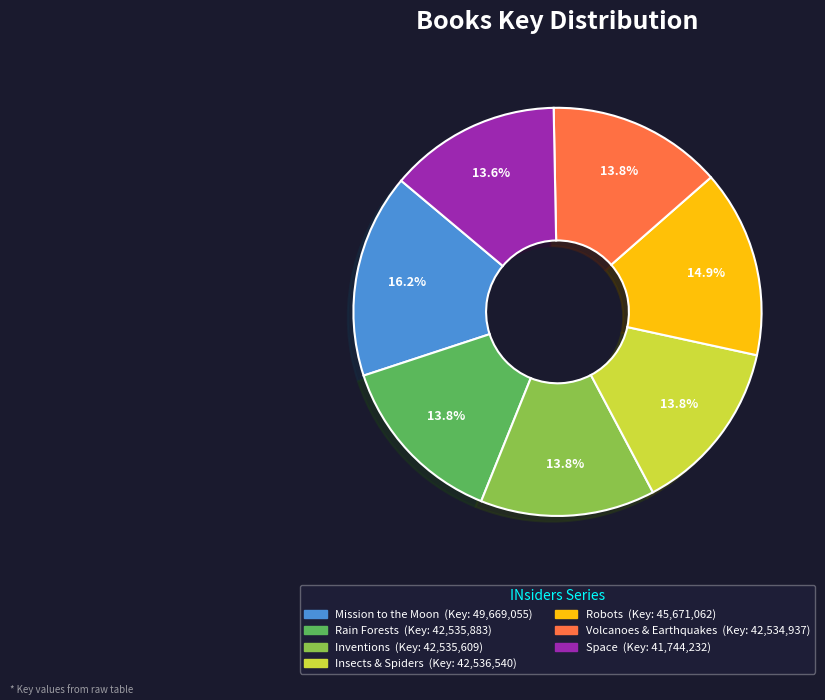

Does Mission to the Moon account for over 50% of the chart?

No